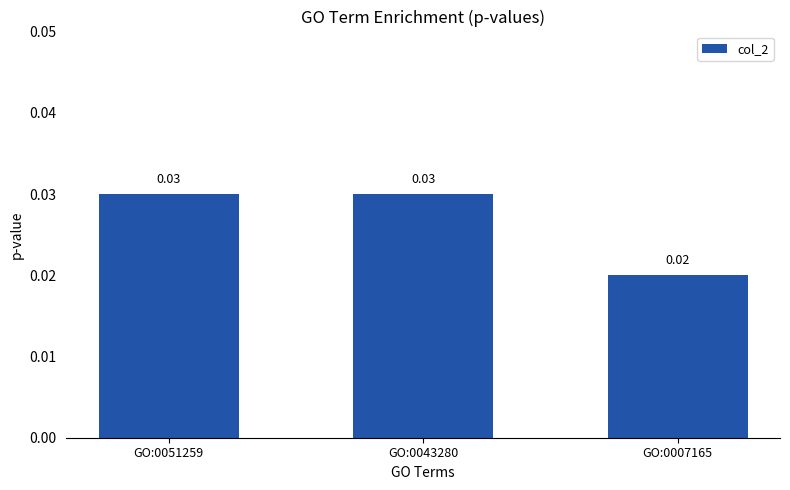

Which has a higher value, GO:0043280 or GO:0007165?

GO:0043280